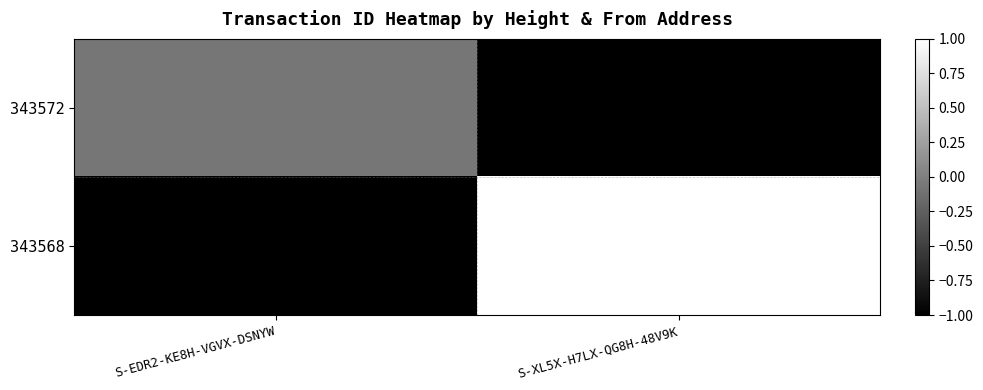

Which series has the largest range (max minus min)?

343568